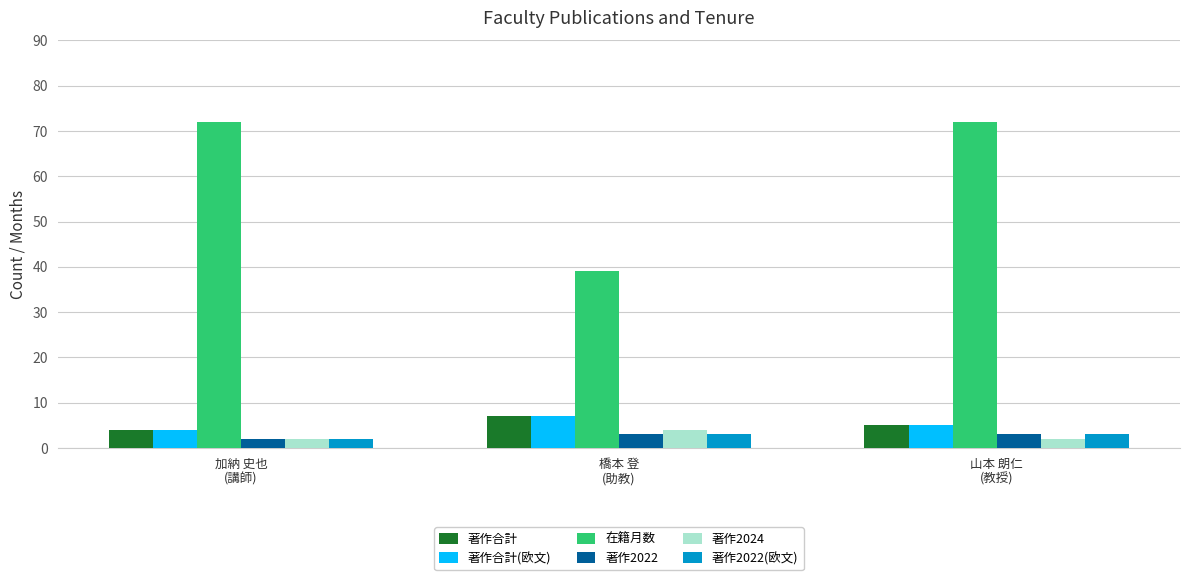

Which category has the highest value in the 著作2024 series?

橋本 登
(助教)